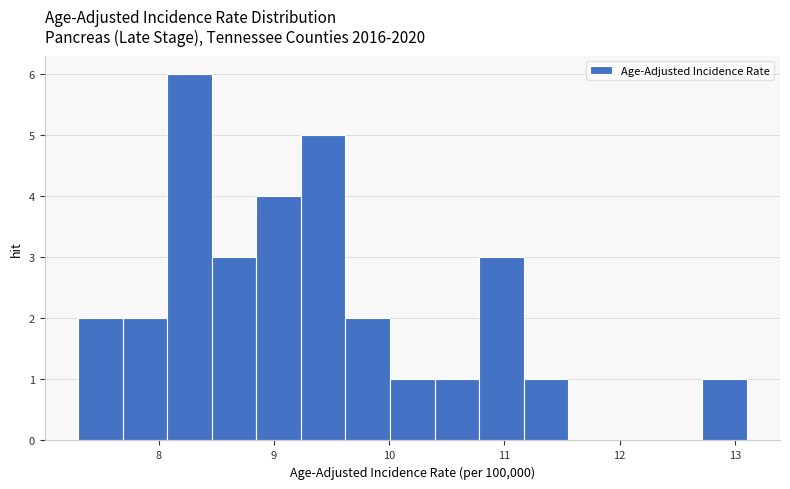

Around what value on the x-axis is the tallest bar? Give the approximate position of its centre, as read against the axis.

8.3